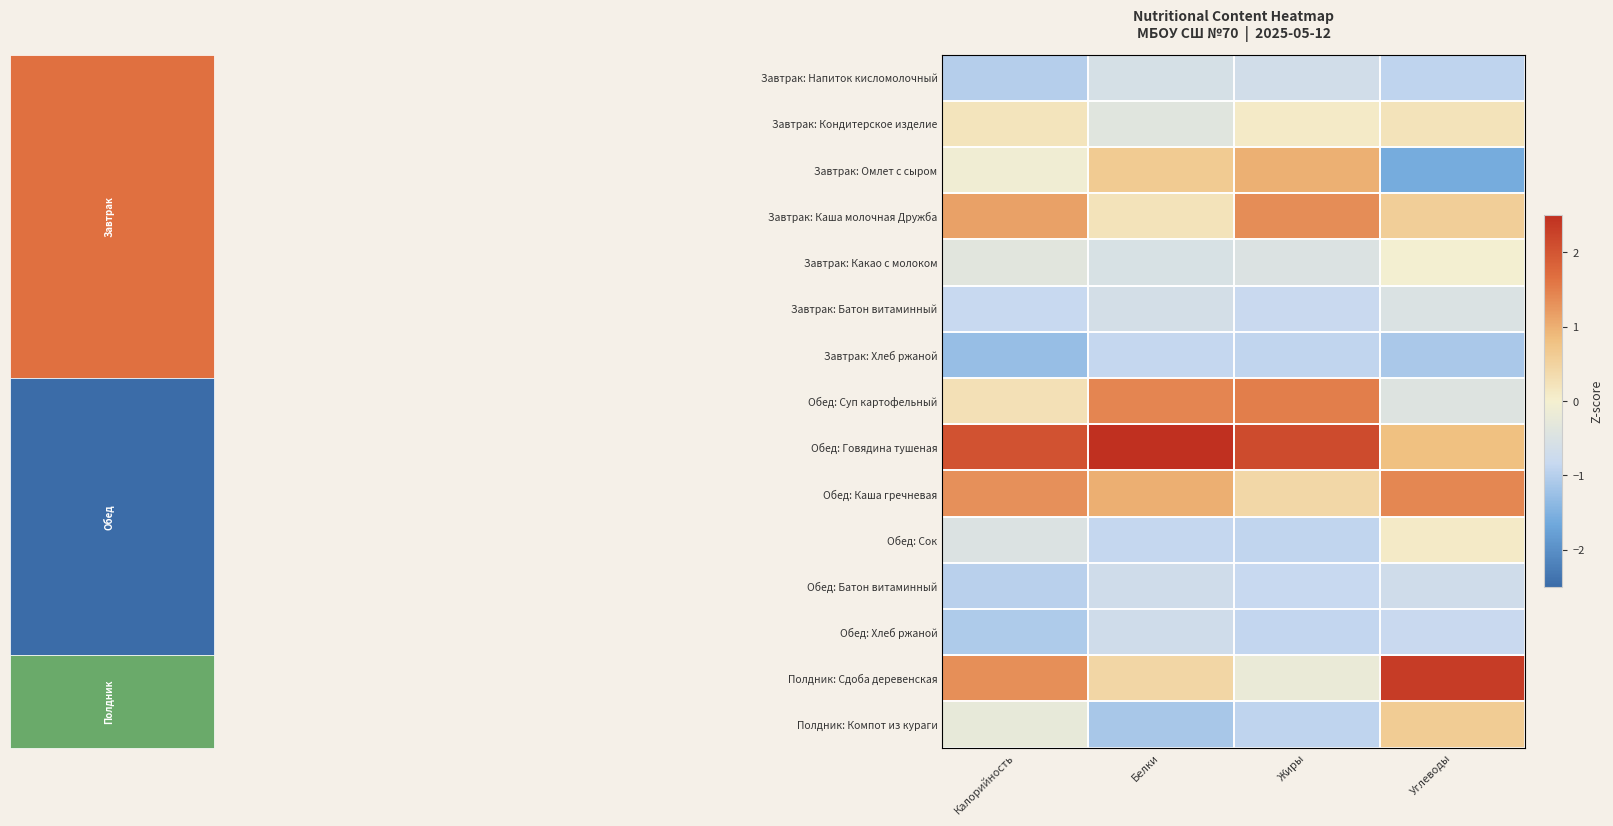

What is the difference between the highest and lowest values at Углеводы?

3.9